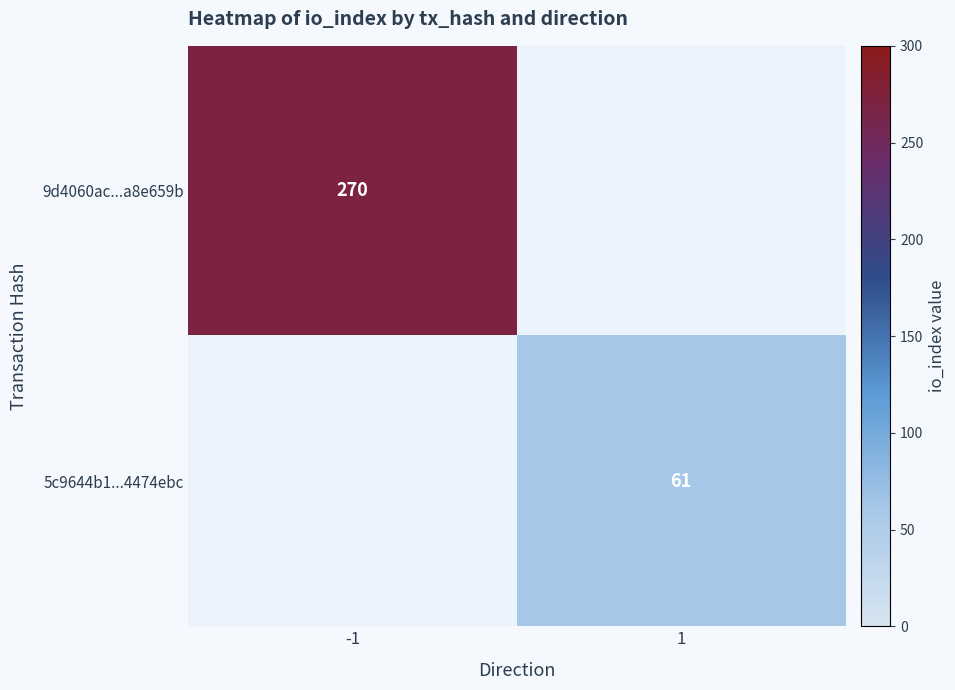

Which category has the highest value across all series?

-1